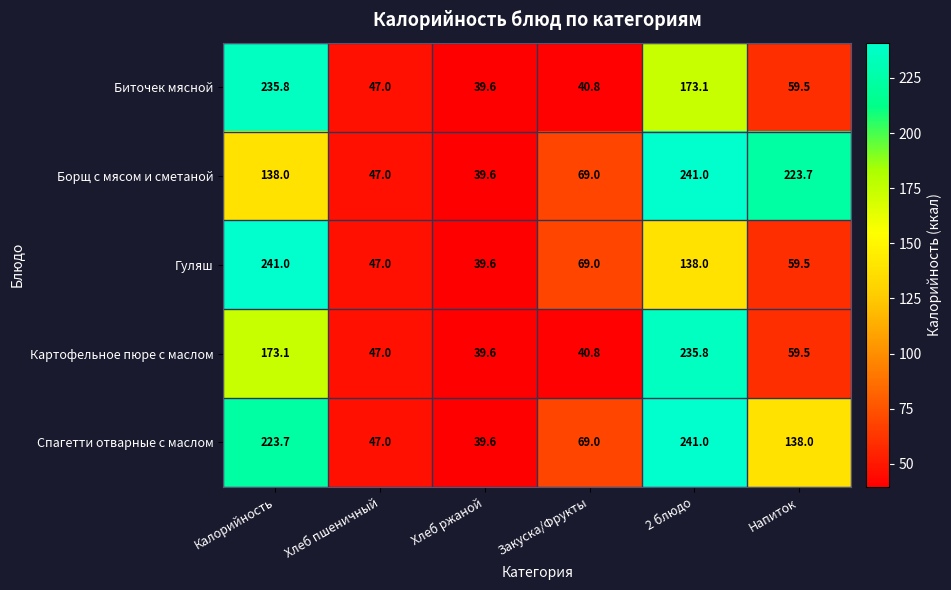

Is it true that Борщ с мясом и сметаной equals 346.3 at Напиток?

False